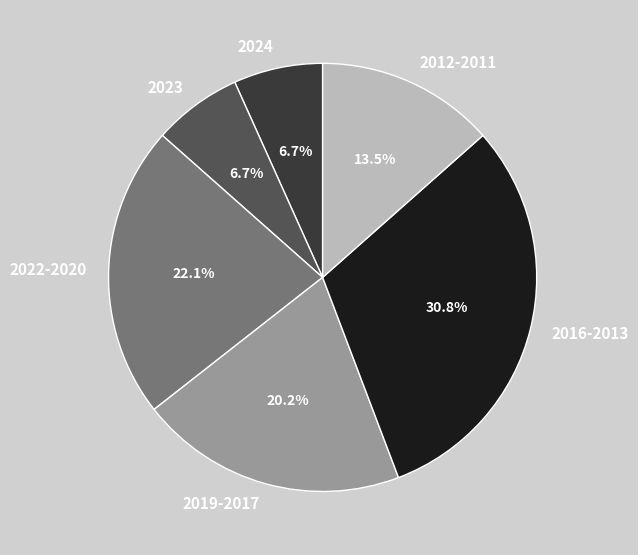

How many segments does this pie chart have?

6